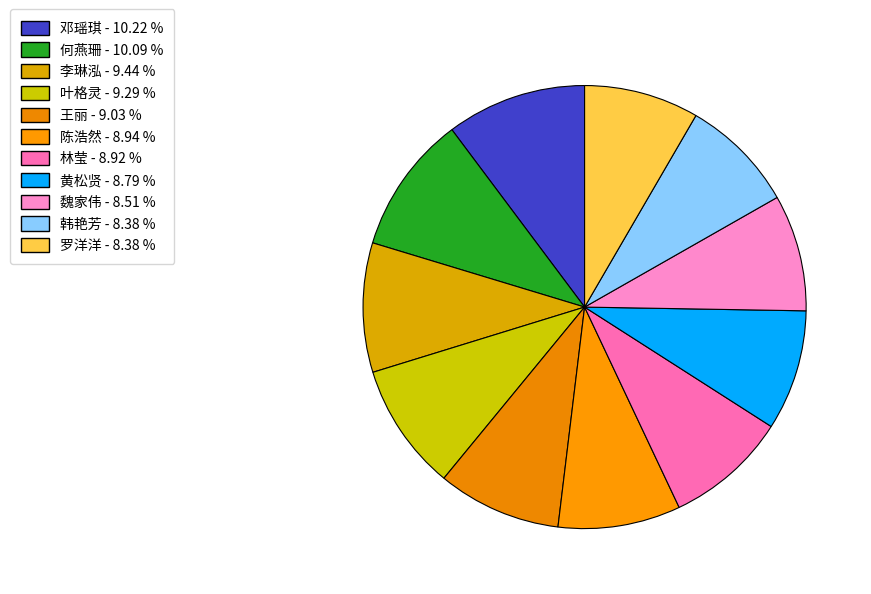

Count the number of slices in the pie.

11